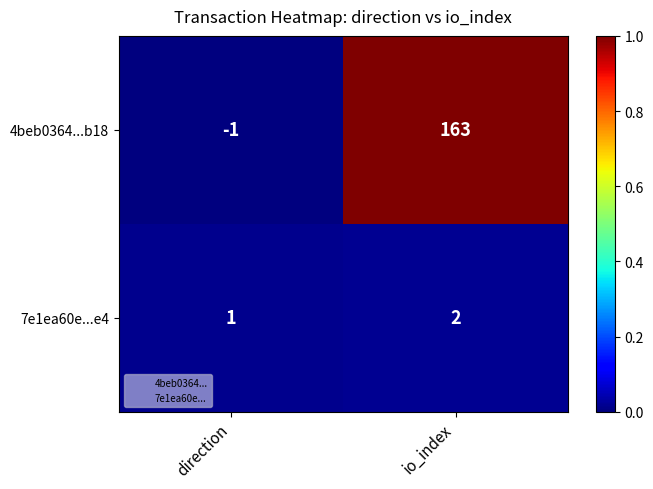

What is the total value across all series at io_index?

165